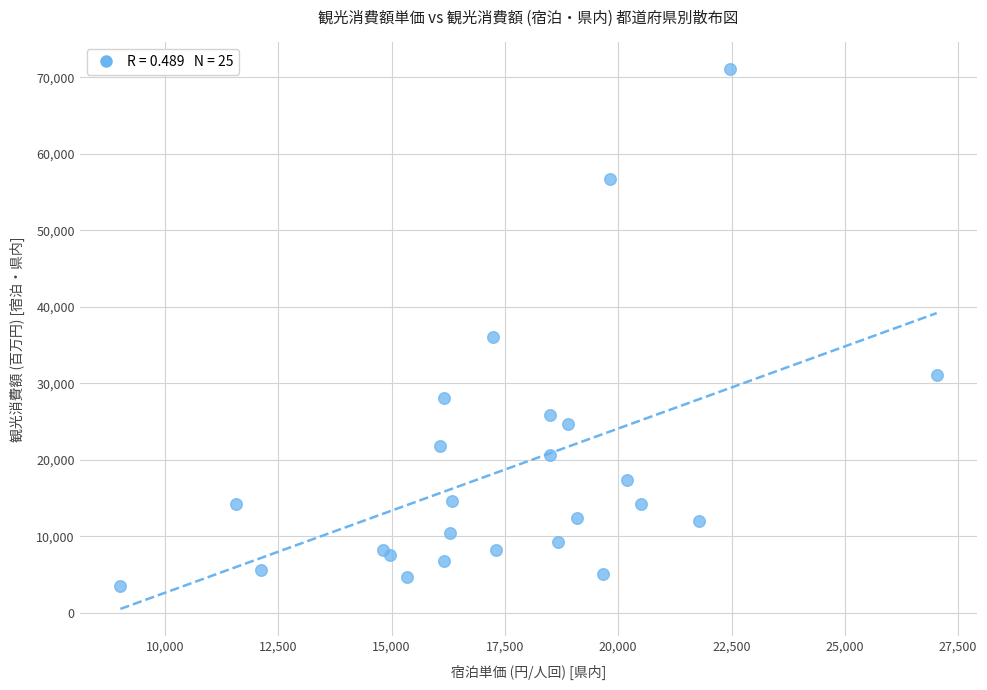

What Y value in the scatter plot is closest to 37262?

36085.9